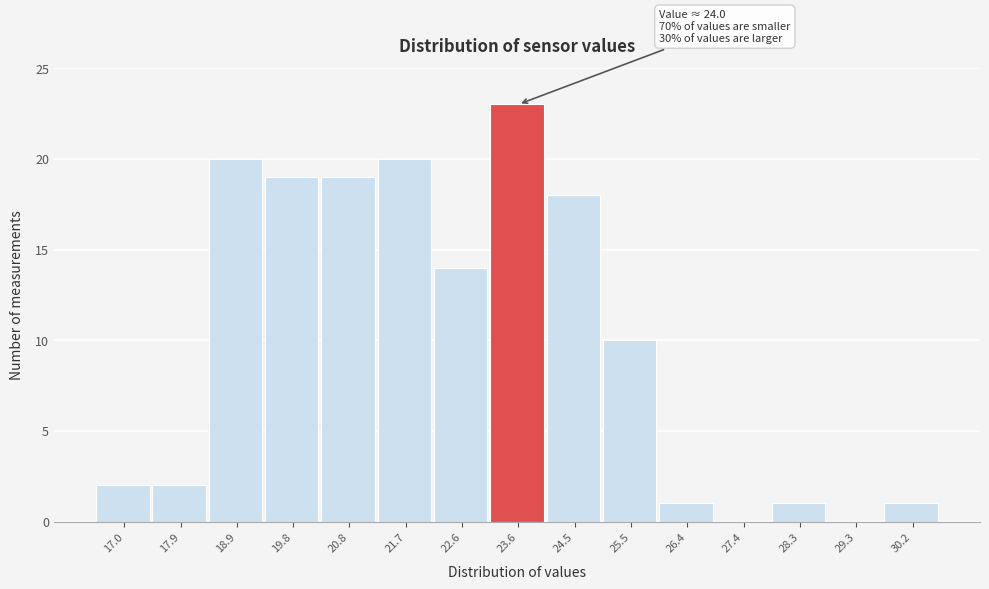

Reading left to right, extract all data points from this chart.

17.0=2	17.9=2	18.9=20	19.8=19	20.8=19	21.7=20	22.6=14	23.6=23	24.5=18	25.5=10	26.4=1	27.4=0	28.3=1	29.3=0	30.2=1